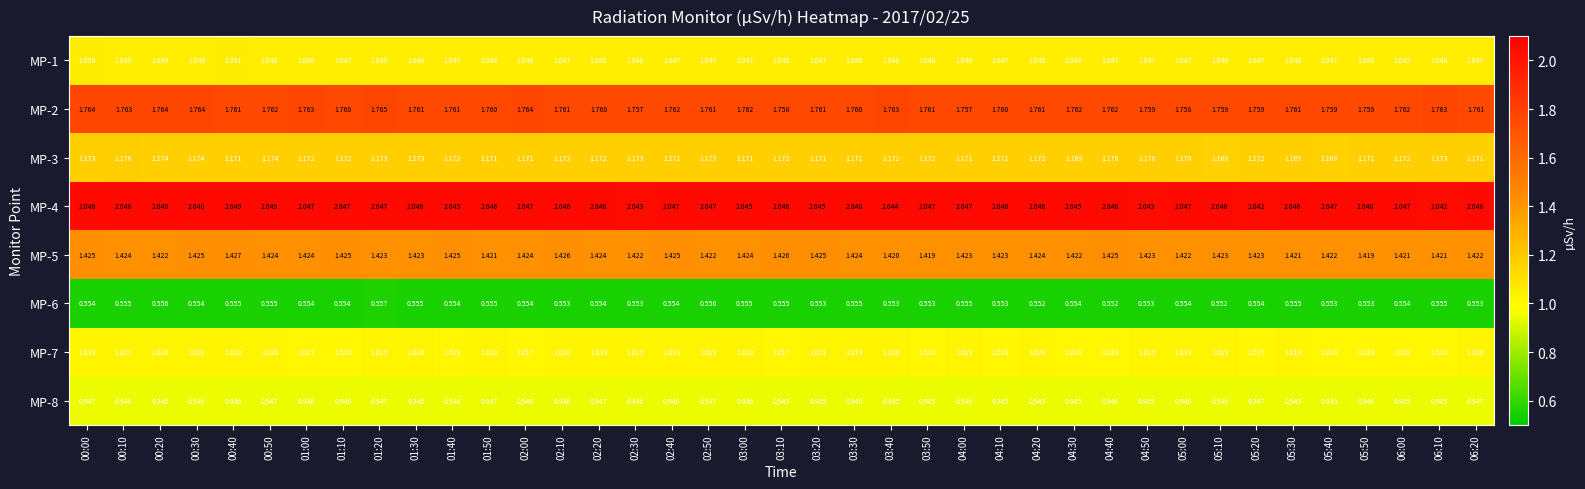

Is the value of MP-3 at 01:30 greater than the value of MP-2 at 05:30?

No